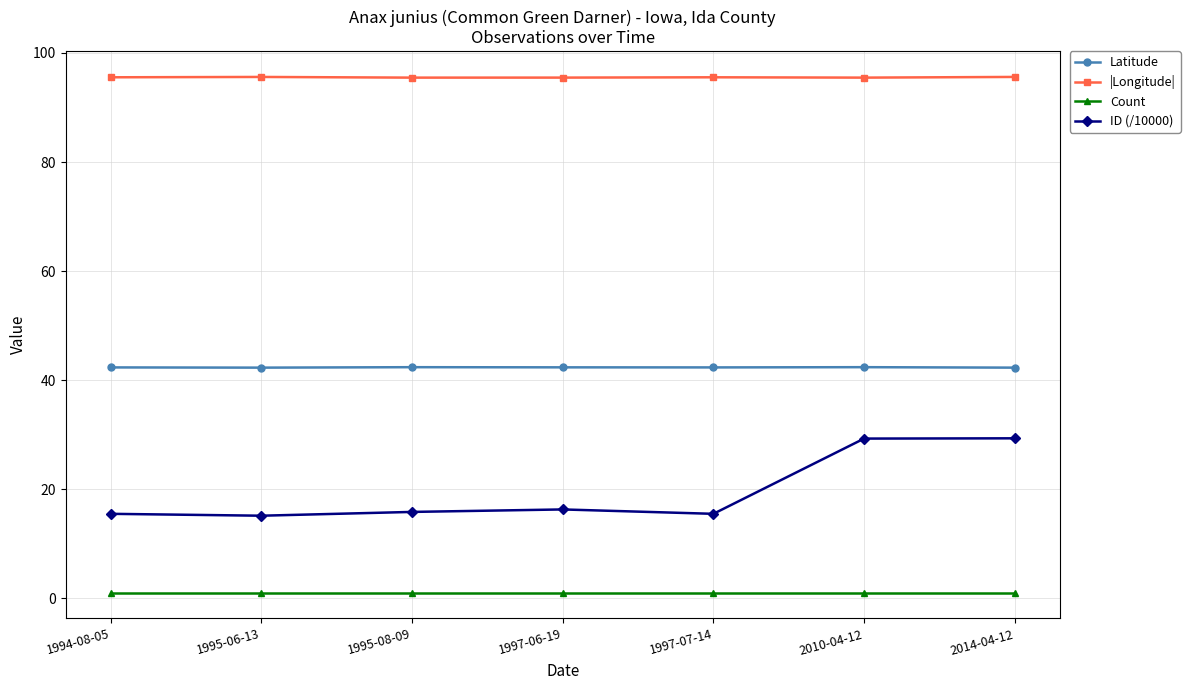

What is the sum of all Latitude values?

296.2